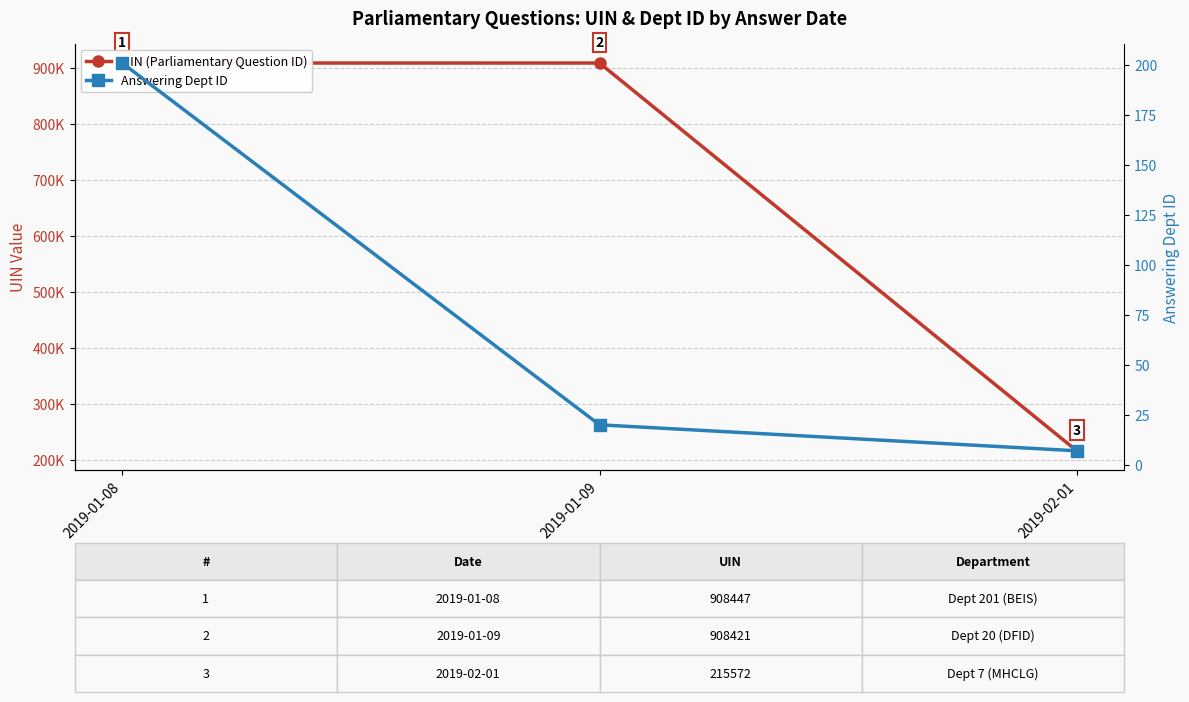

How many lines are shown in the chart?

2